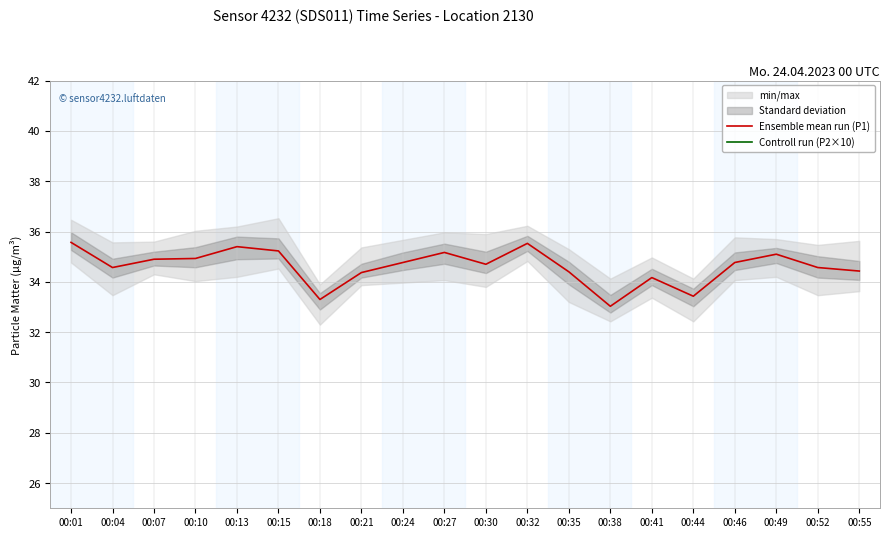

The value of Ensemble mean run (P1) at 00:35 is 58.6. True or false?

False